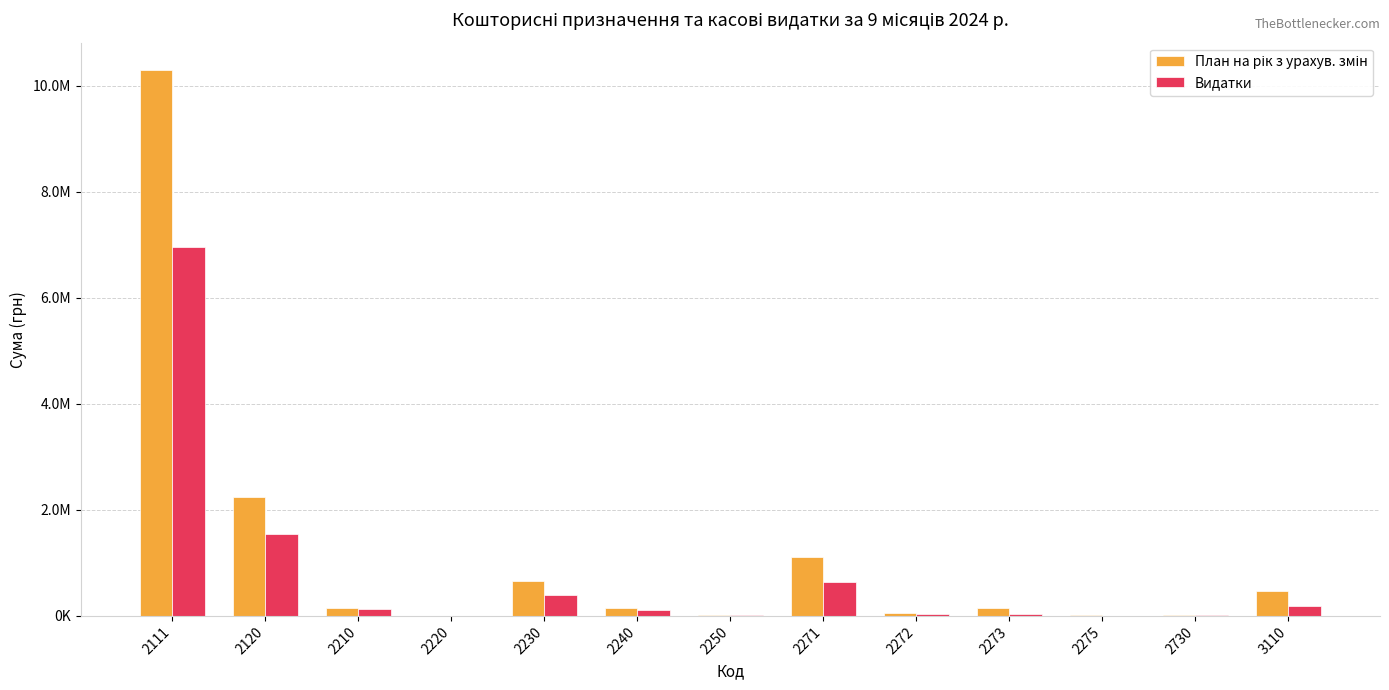

Are the bars grouped side by side (vs. stacked)?

Yes